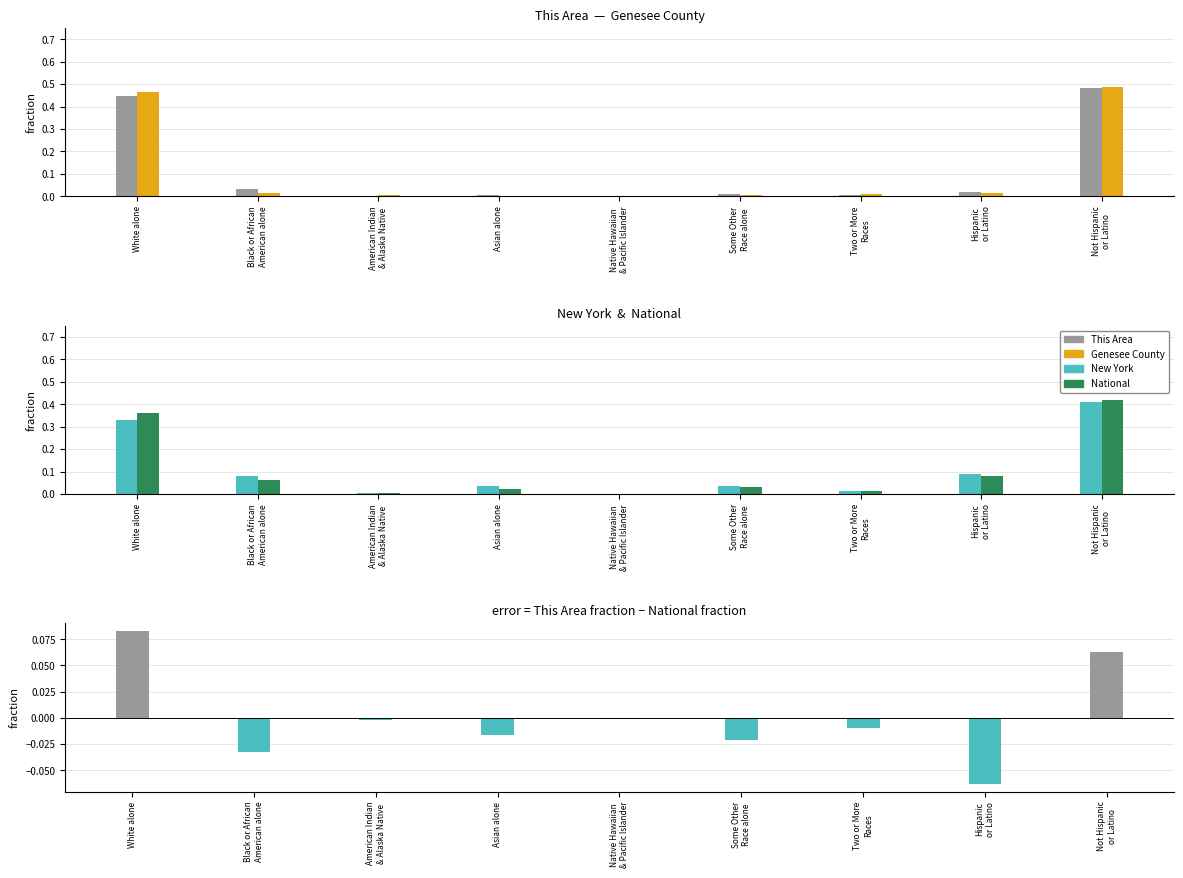

At how many categories does at least one series exceed 0?

9